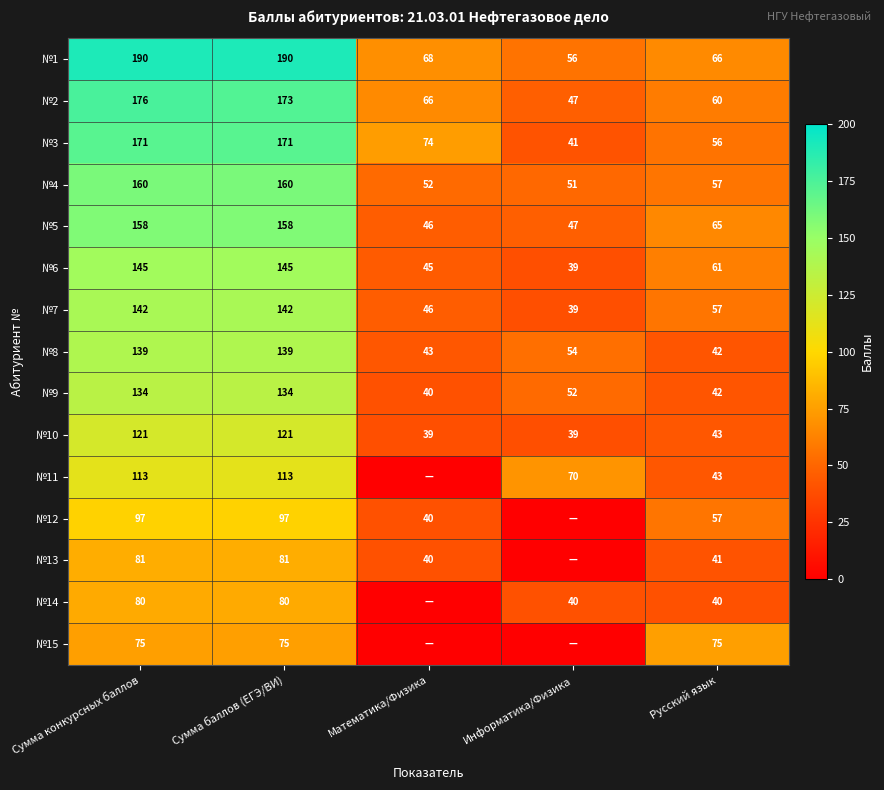

How many data points does each series have?

5